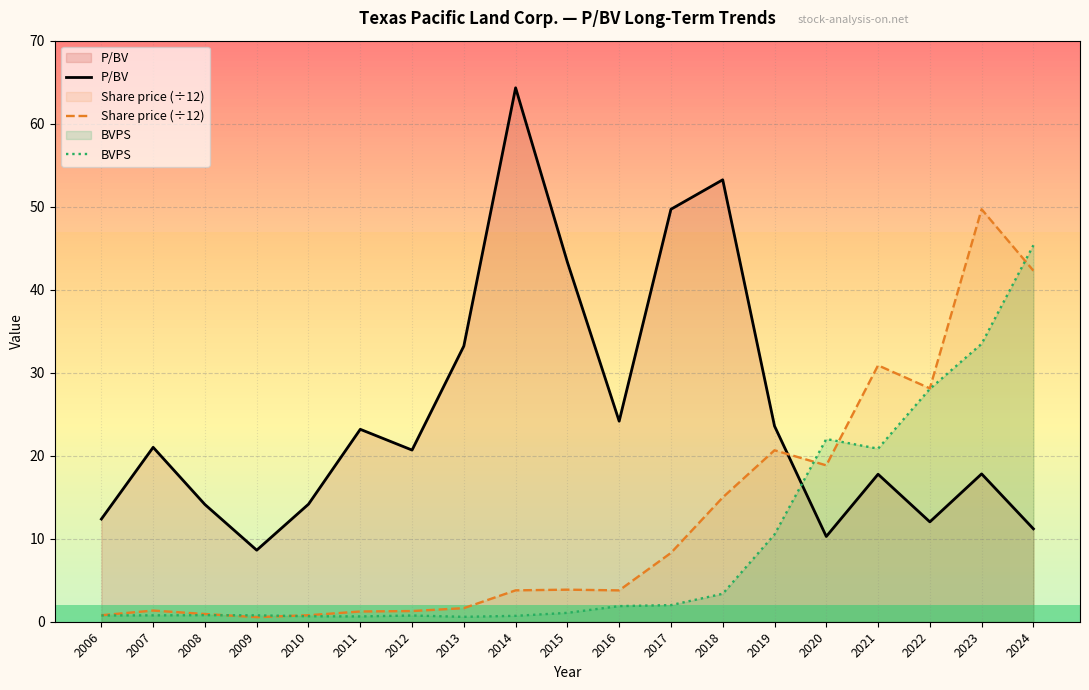

Which category has the lowest value in the Share price (÷12) series?

2009